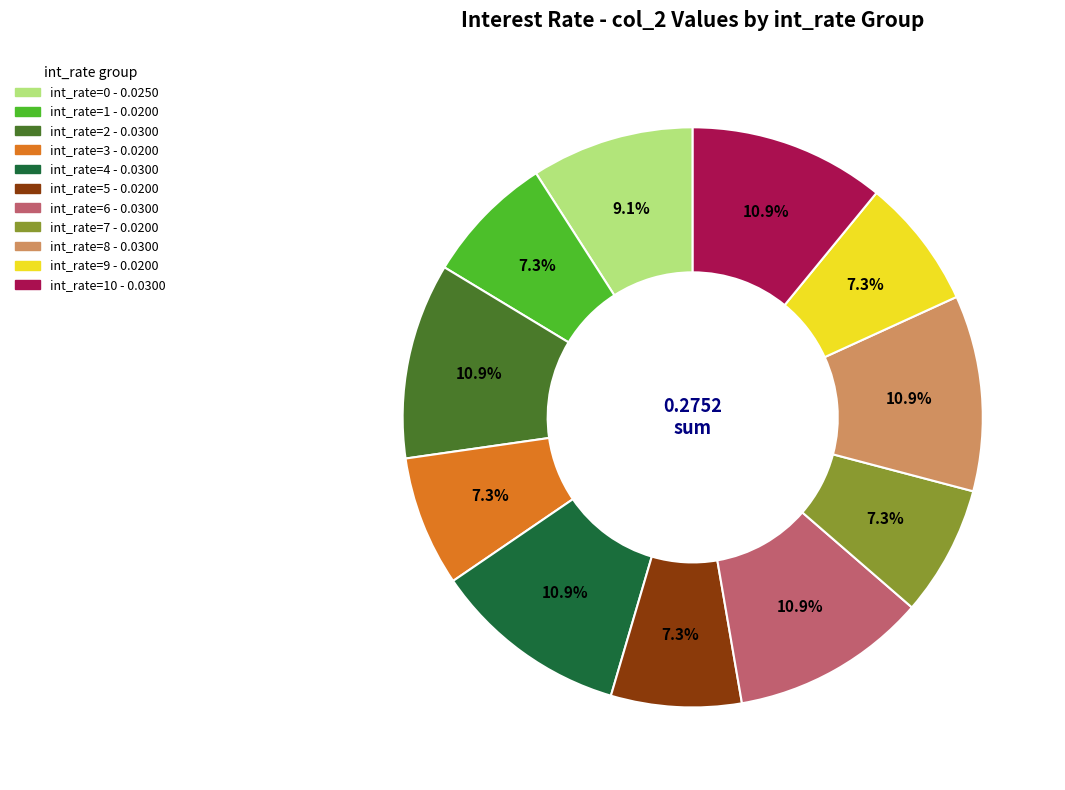

Count the number of slices in the pie.

11